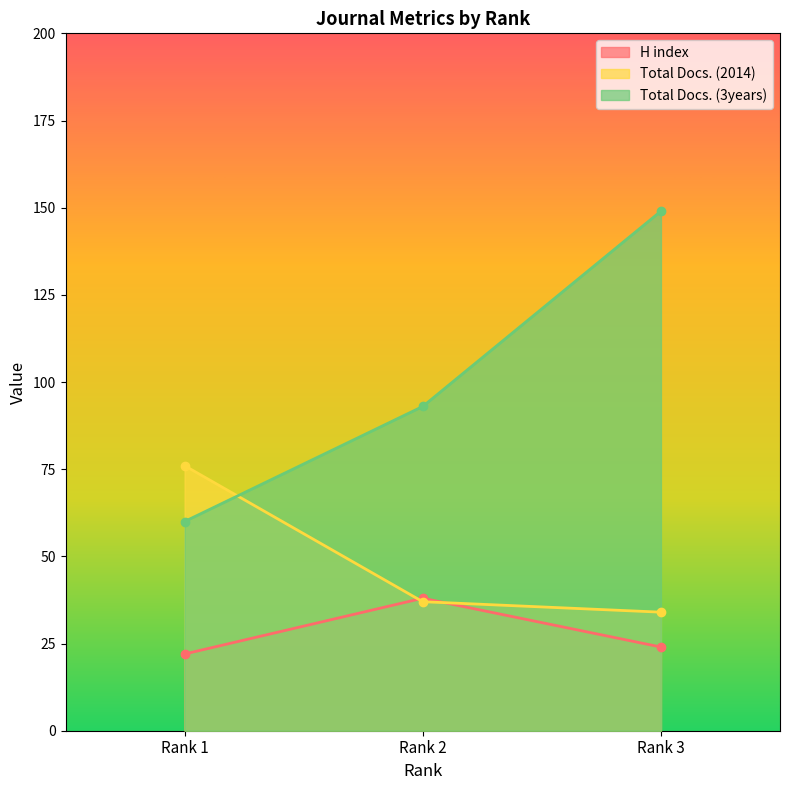

At which category is the sum across all series the highest?

Rank 3